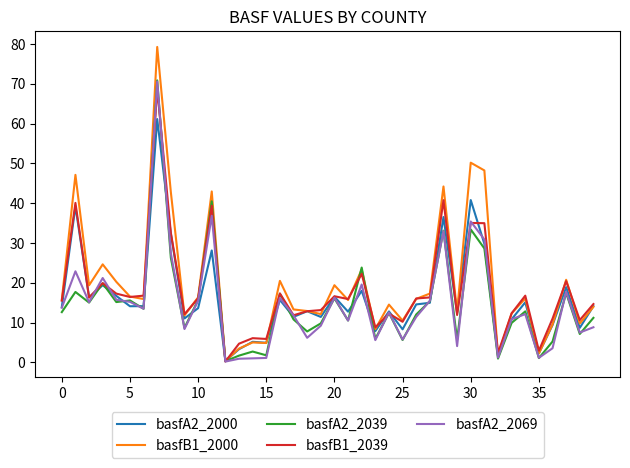

What is the maximum value for basfA2_2069?

70.6